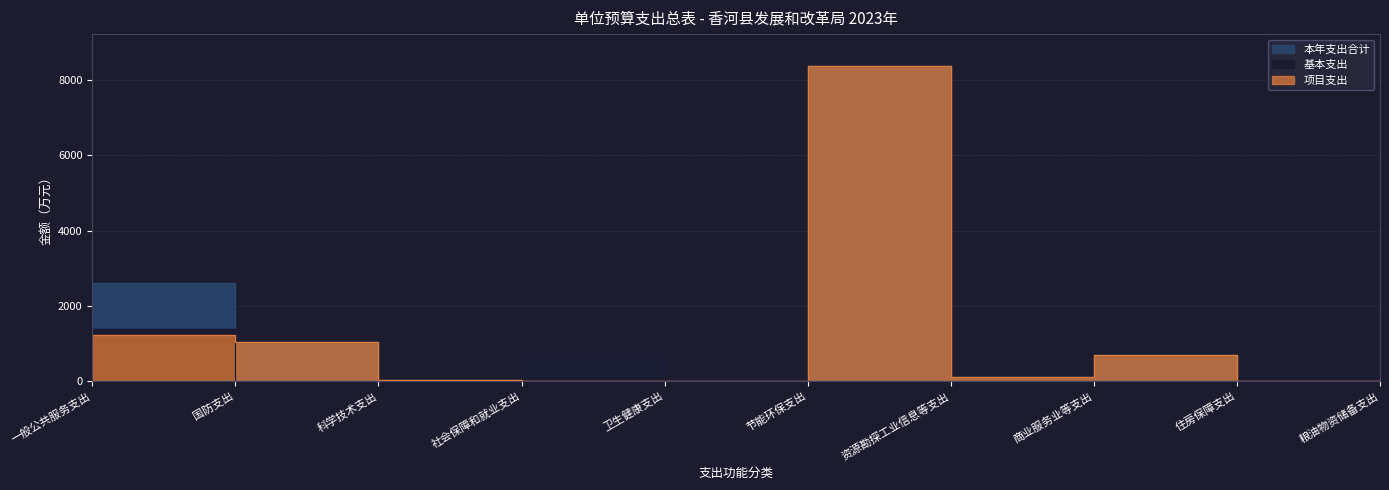

What are all the series names shown in the legend?

基本支出, 项目支出, 本年支出合计